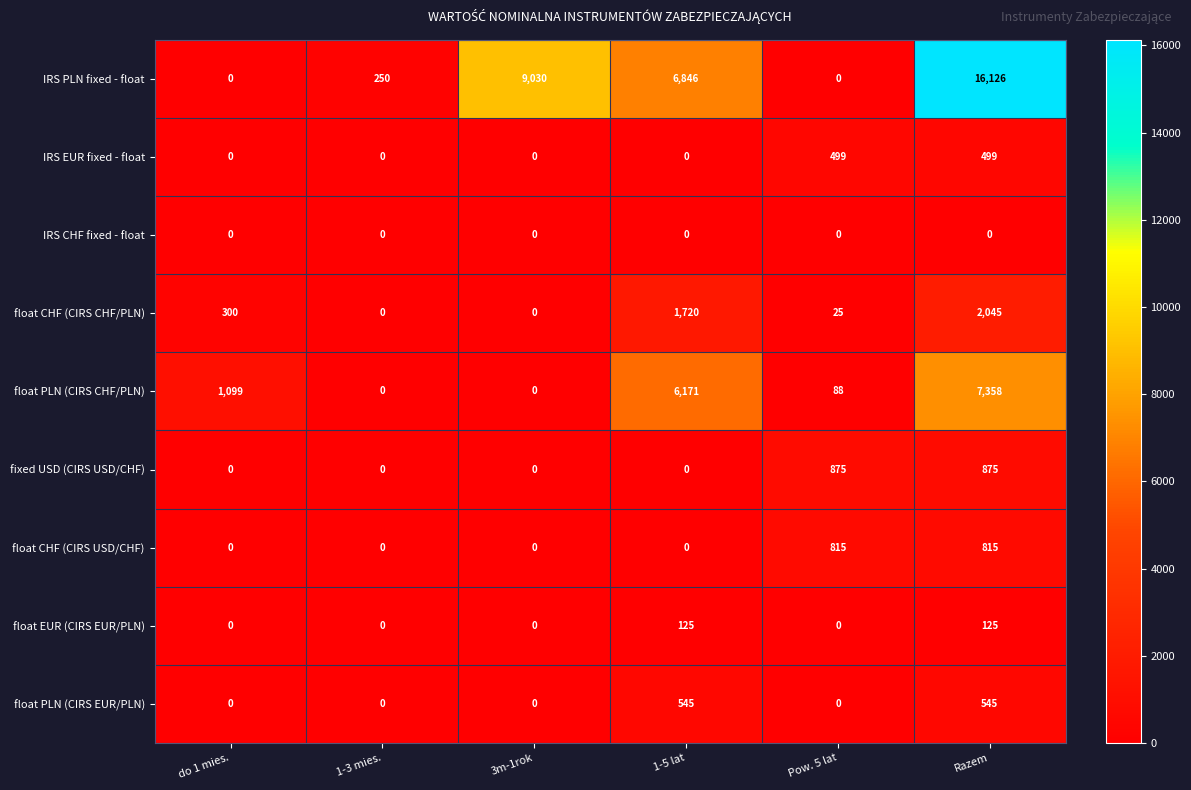

Rank the series by their maximum value, from highest to lowest.

IRS PLN fixed - float, float PLN (CIRS CHF/PLN), float CHF (CIRS CHF/PLN), fixed USD (CIRS USD/CHF), float CHF (CIRS USD/CHF), float PLN (CIRS EUR/PLN), IRS EUR fixed - float, float EUR (CIRS EUR/PLN), IRS CHF fixed - float